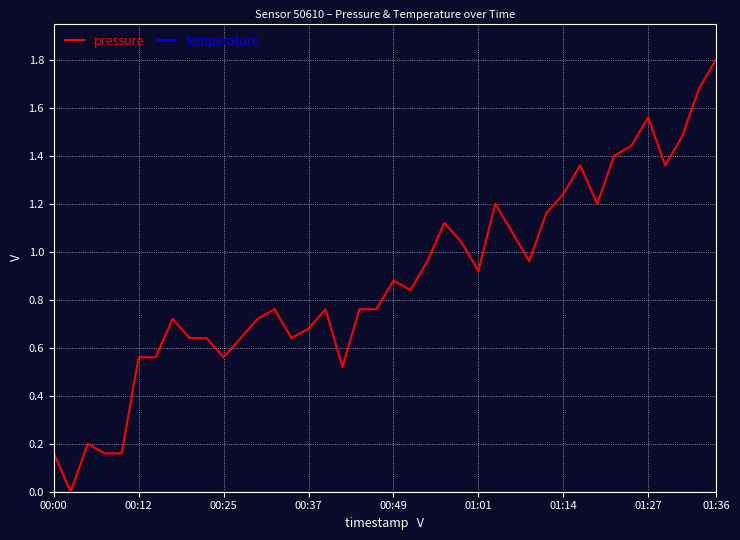

Which series has the widest spread of values?

pressure